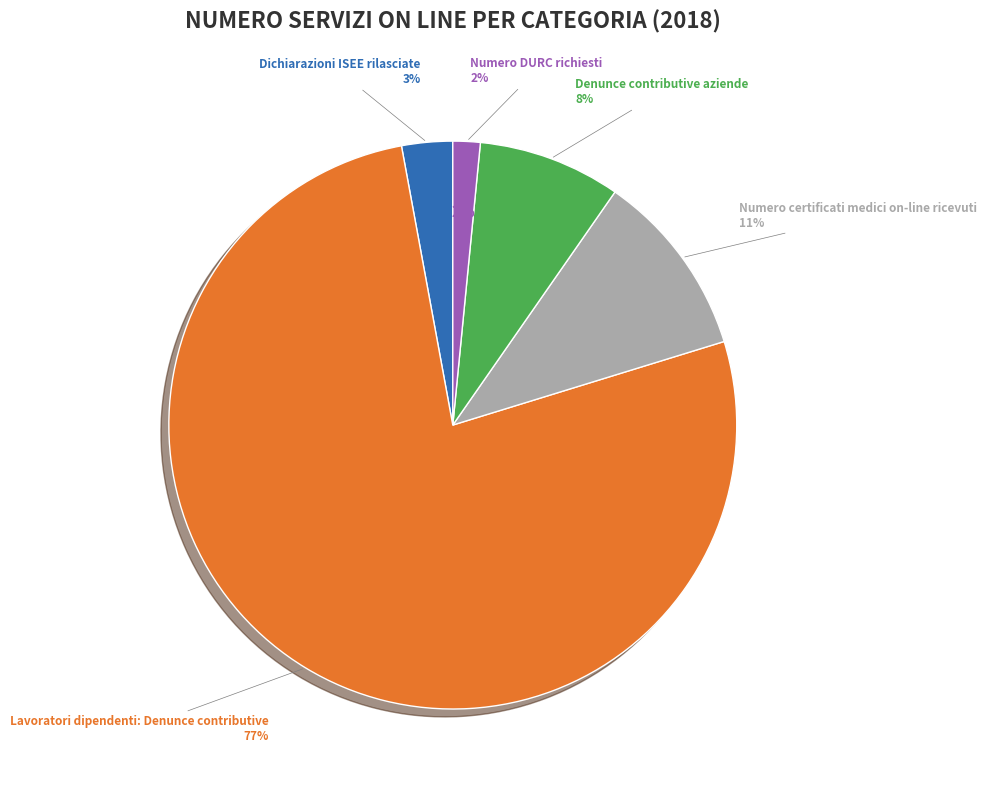

What is the largest slice in the pie chart?

Lavoratori dipendenti: Denunce contributive